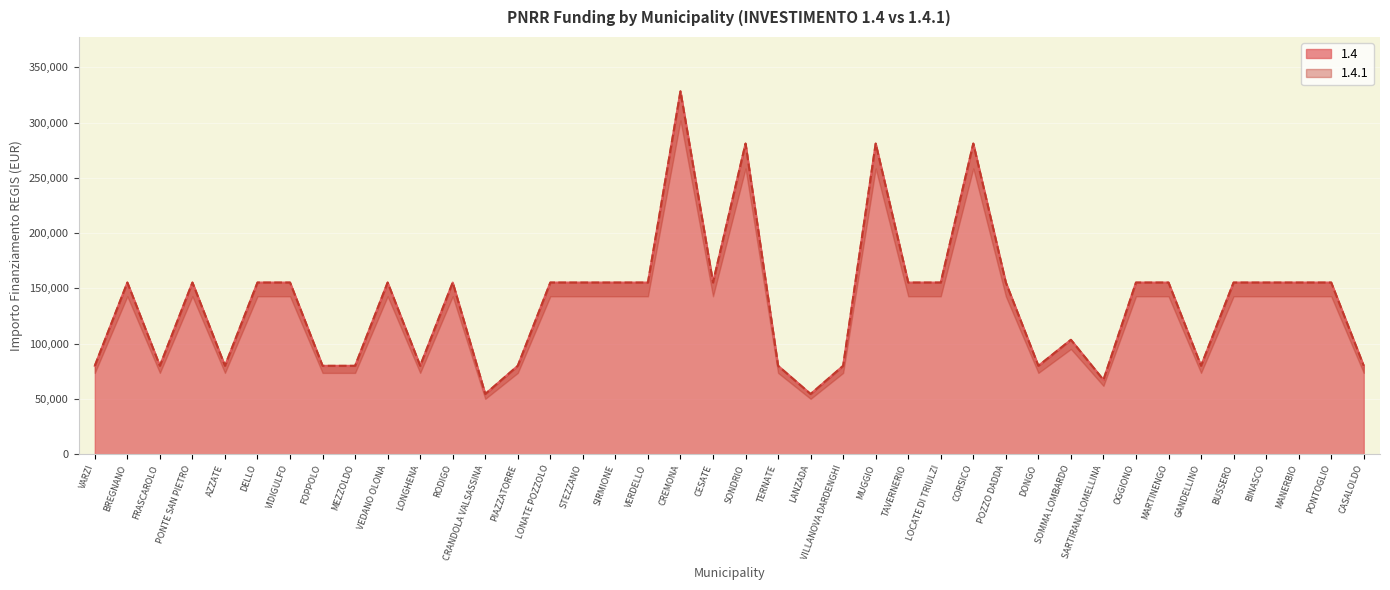

What is the approximate value of 1.4 at MANERBIO, to the nearest 50?

155250